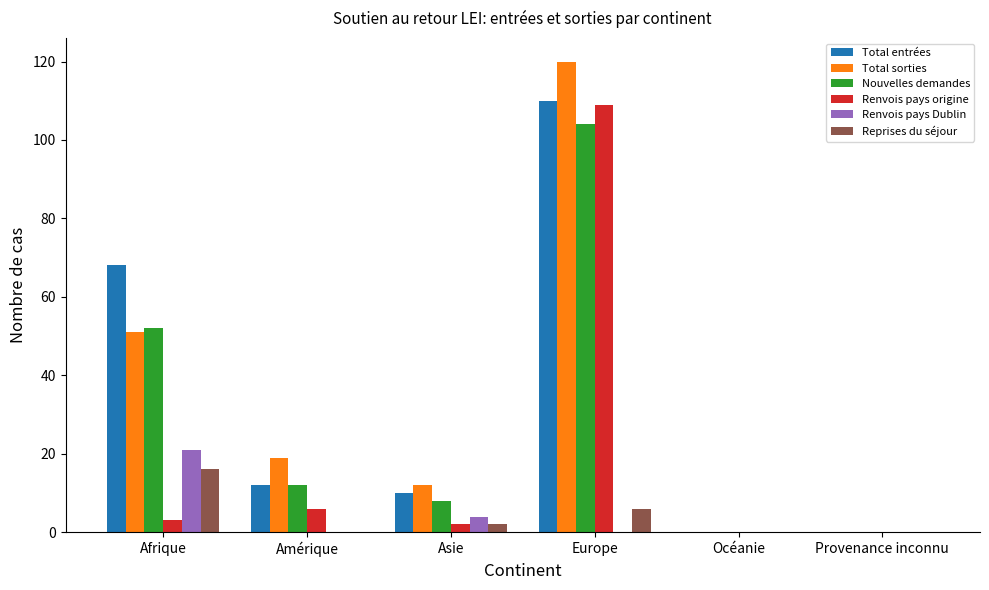

How many groups of bars are there?

6